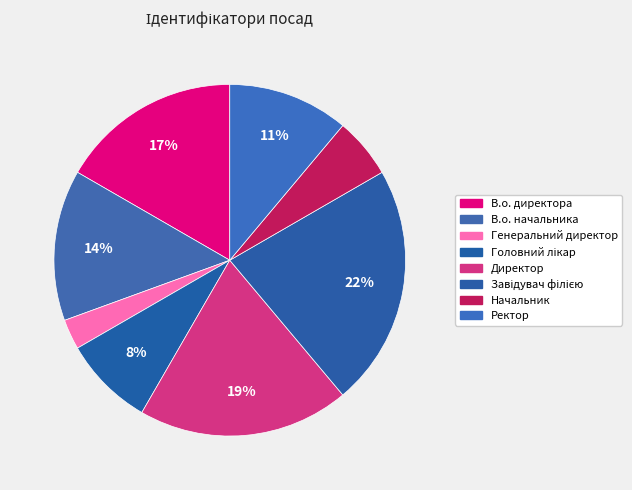

Is it true that Директор is 31% of the pie?

False